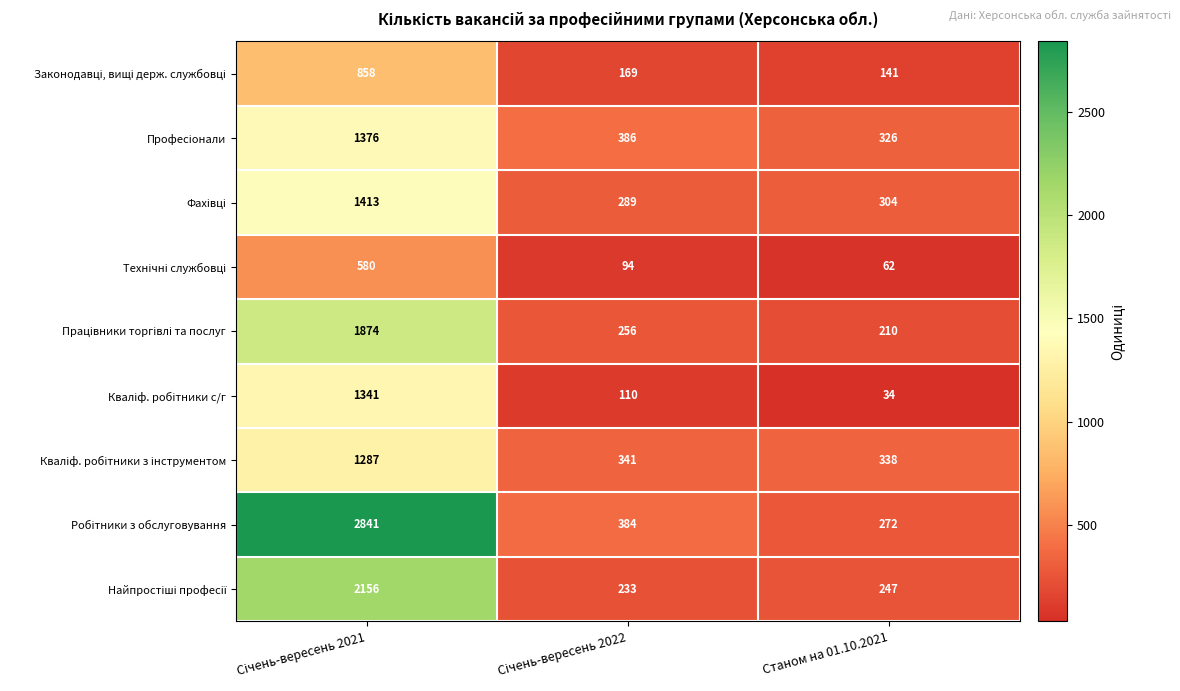

What is the smallest value displayed?

34